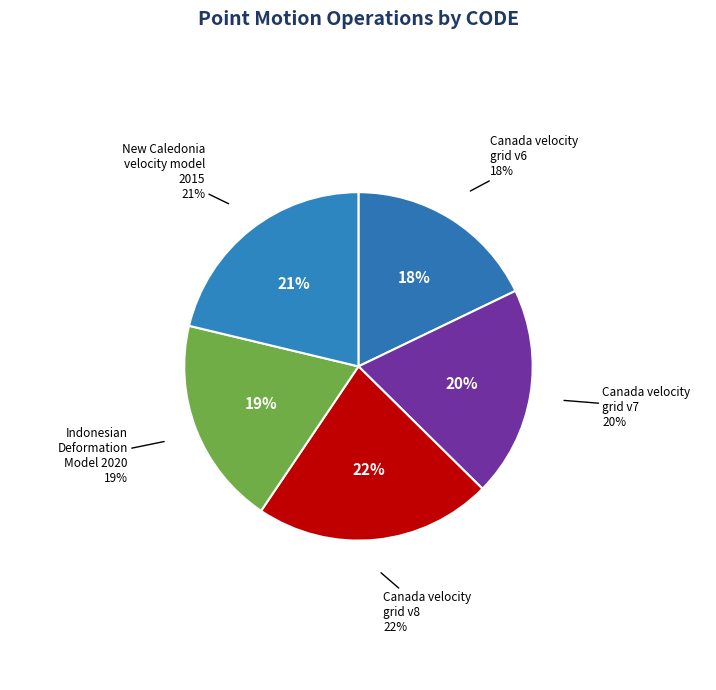

How many slices are in this pie chart?

5